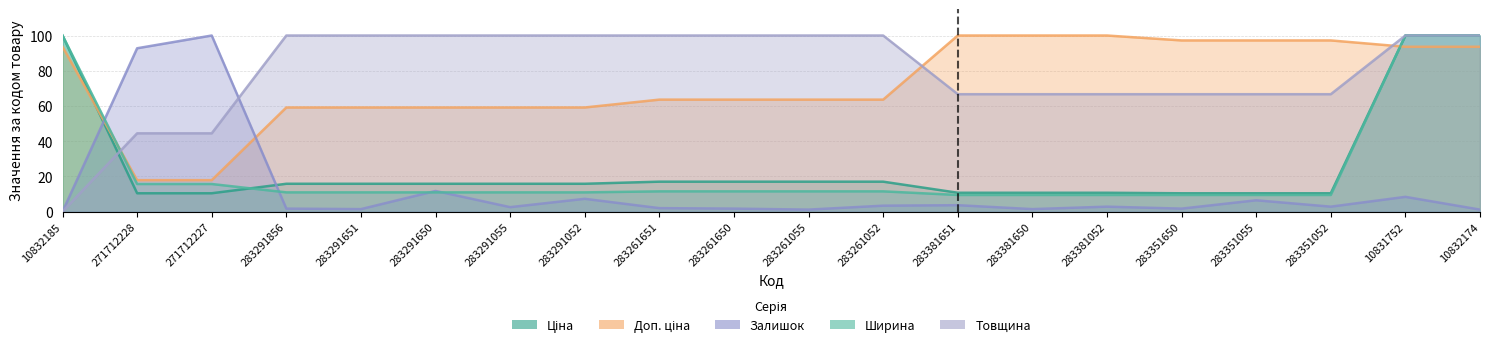

What is the difference between the highest and lowest values at 283381650?

98.6